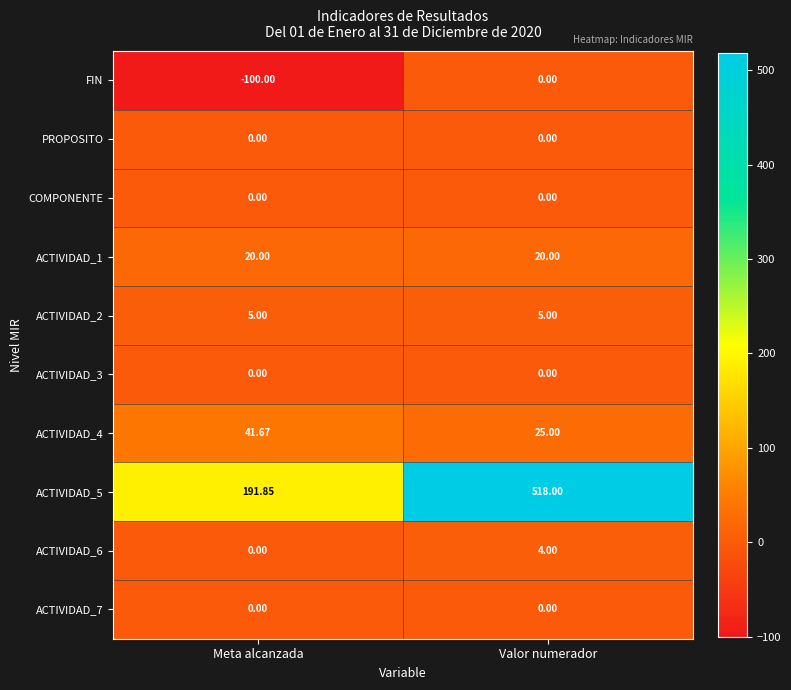

Where is ACTIVIDAD_5 nearest to the value 354?

Meta alcanzada